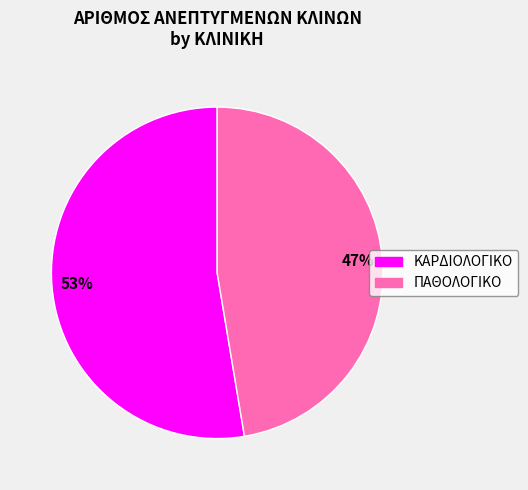

What is the largest slice in the pie chart?

ΚΑΡΔΙΟΛΟΓΙΚΟ